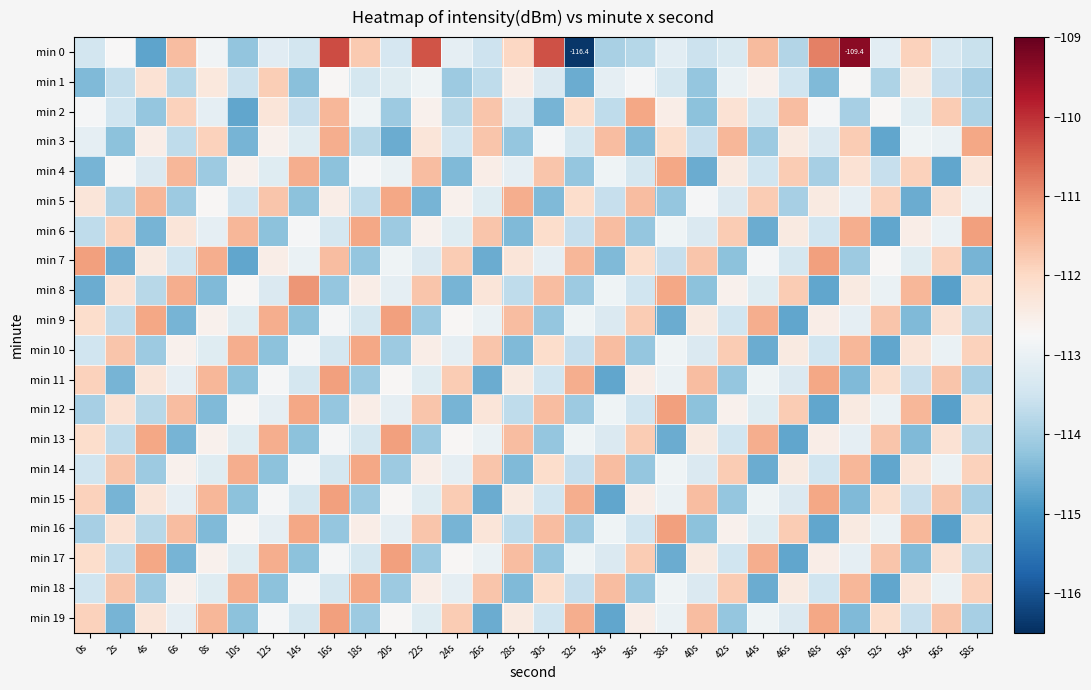

The value of min 4 at 2s is -196.4. True or false?

False